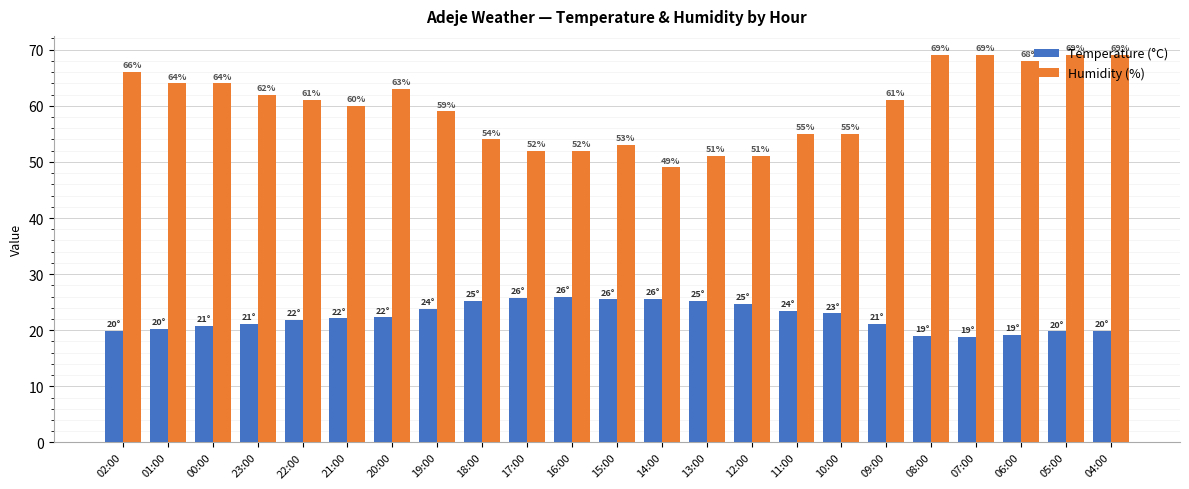

How many groups of bars are there?

23